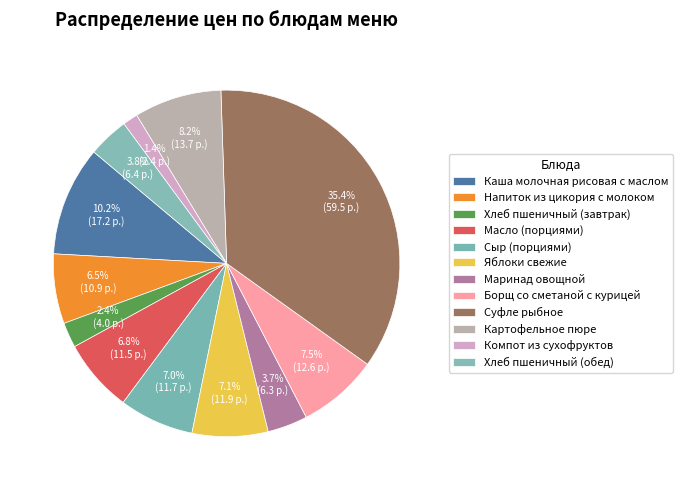

Is it true that Напиток из цикория с молоком is 14% of the pie?

False